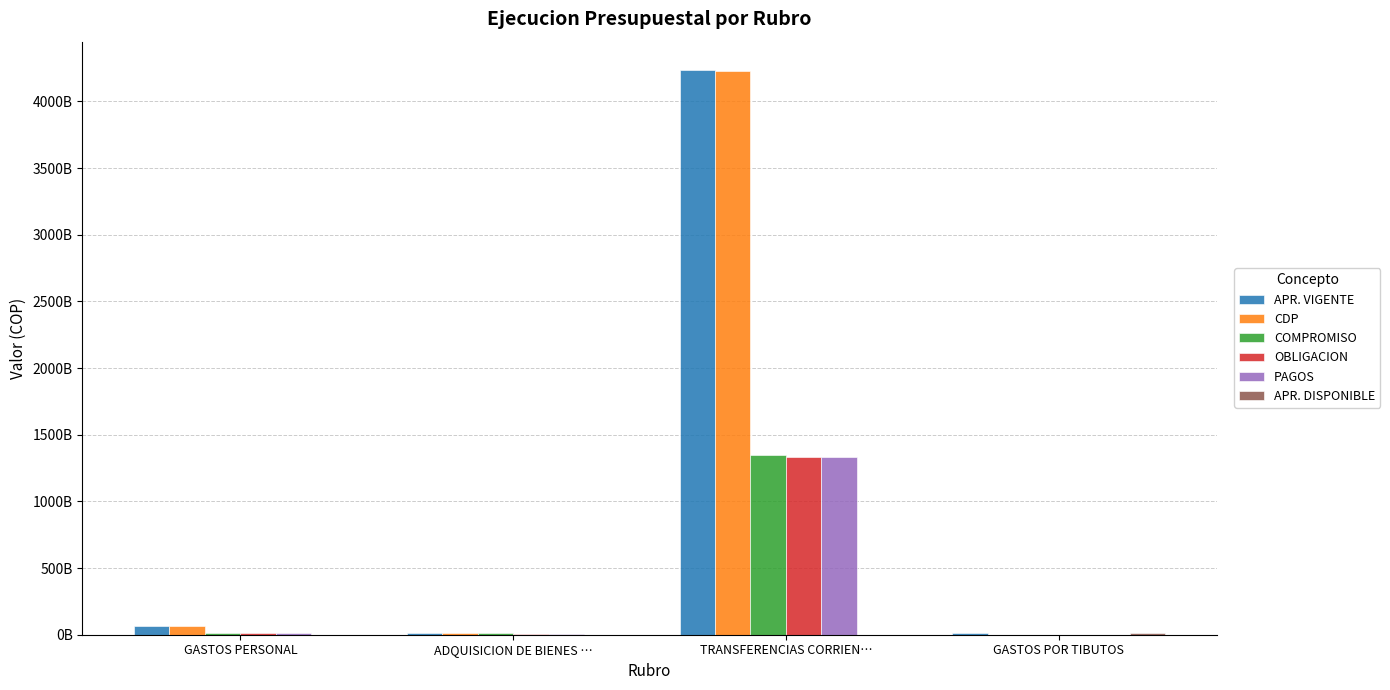

What is the label of the 4th bar from the left?

GASTOS POR TIBUTOS